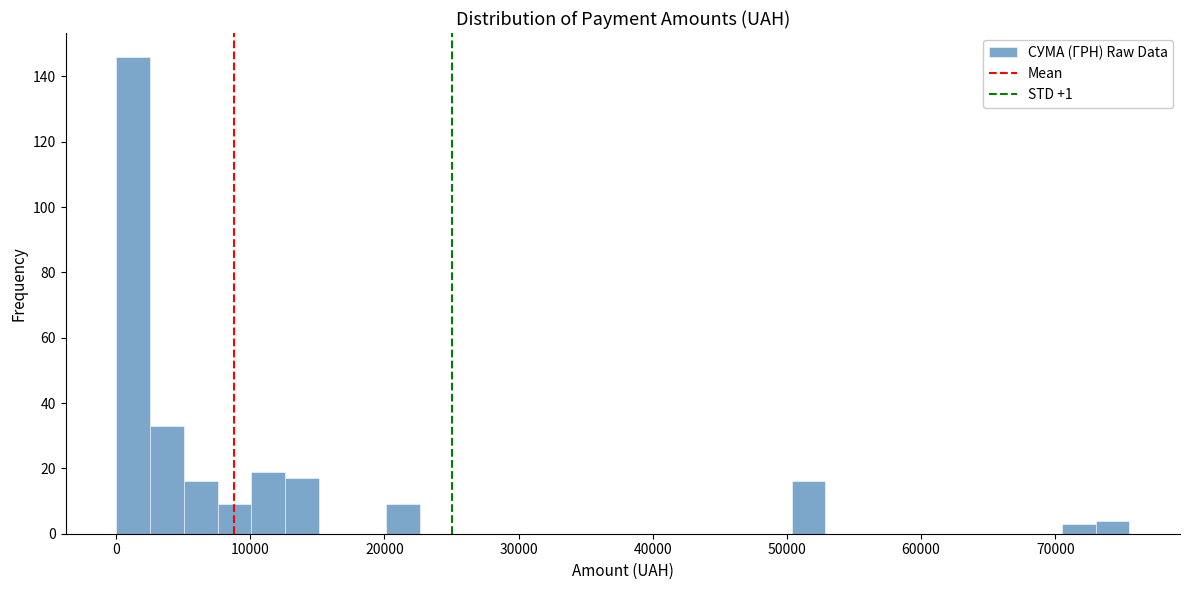

Around what value on the x-axis is the tallest bar? Give the approximate position of its centre, as read against the axis.

1000